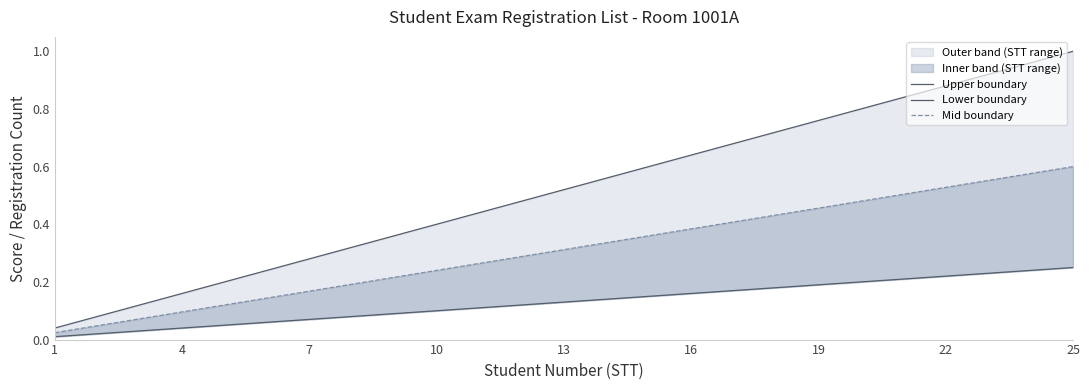

True or false: Lower boundary has more than 0 points higher than both neighbors.

False